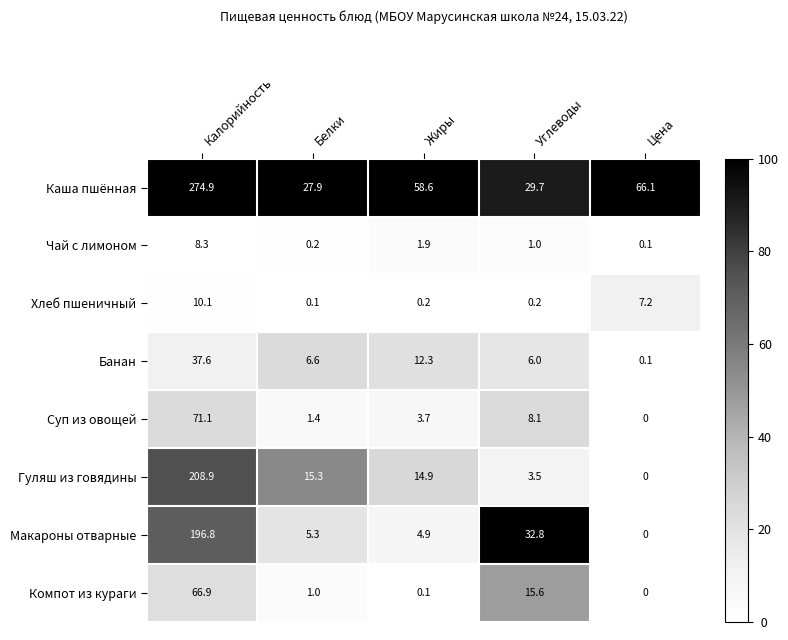

At how many categories does at least one series exceed 11?

5